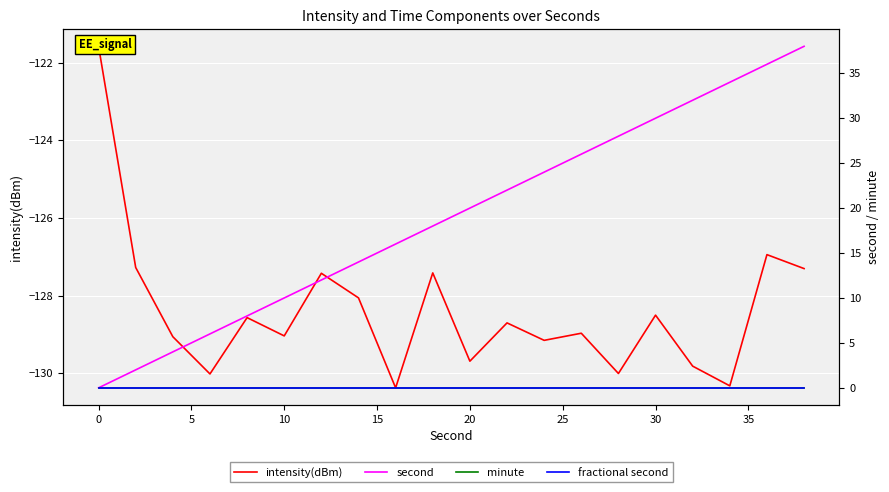

Is the value of minute at 35 greater than the value of intensity(dBm) at 30?

Yes